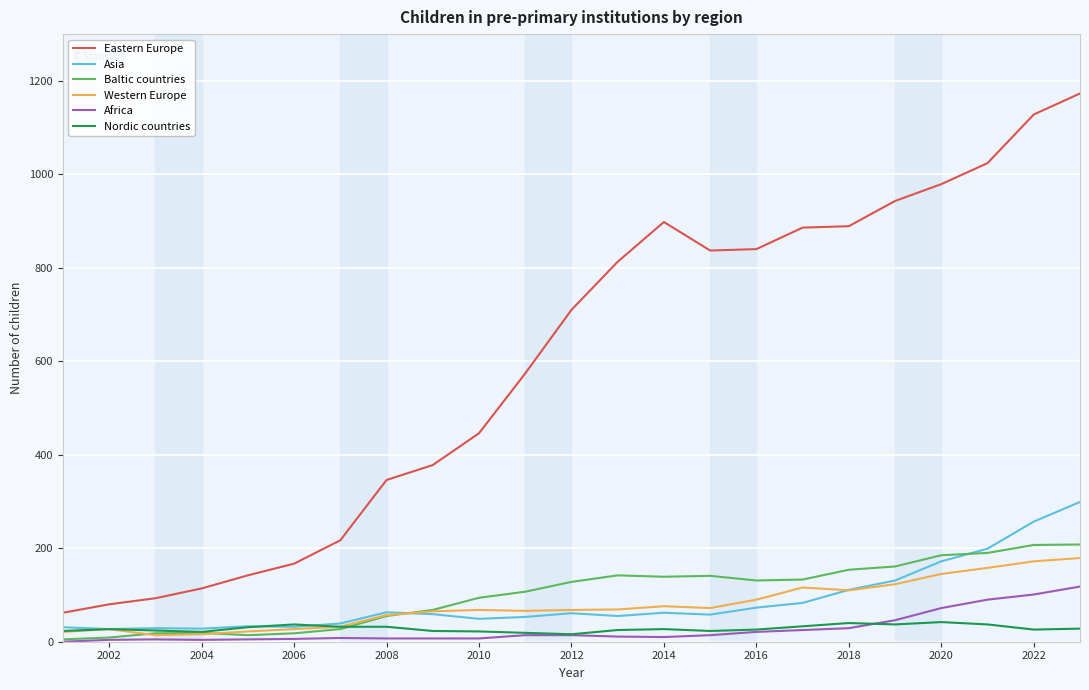

Which series has the largest range (max minus min)?

Eastern Europe